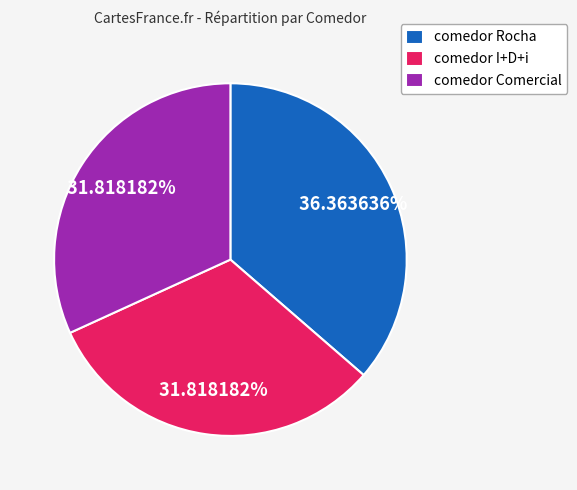

To the nearest percent, what portion does comedor I+D+i represent?

32%